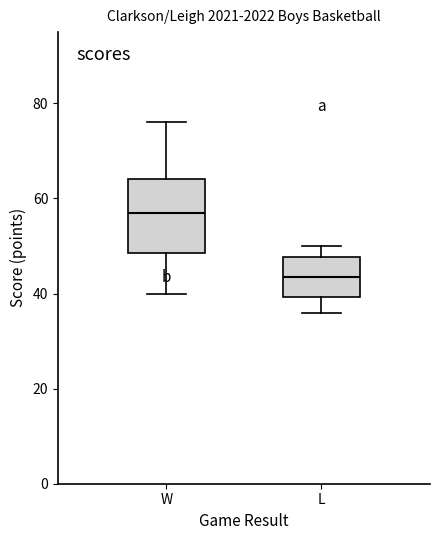

Which box has the lowest median line?

L